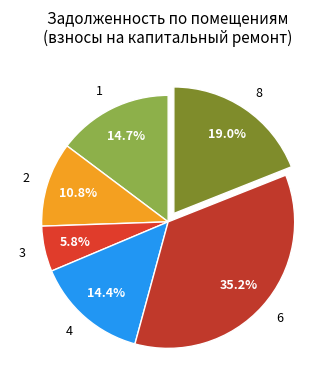

What is the total percentage of 2 and 3?

16.6%